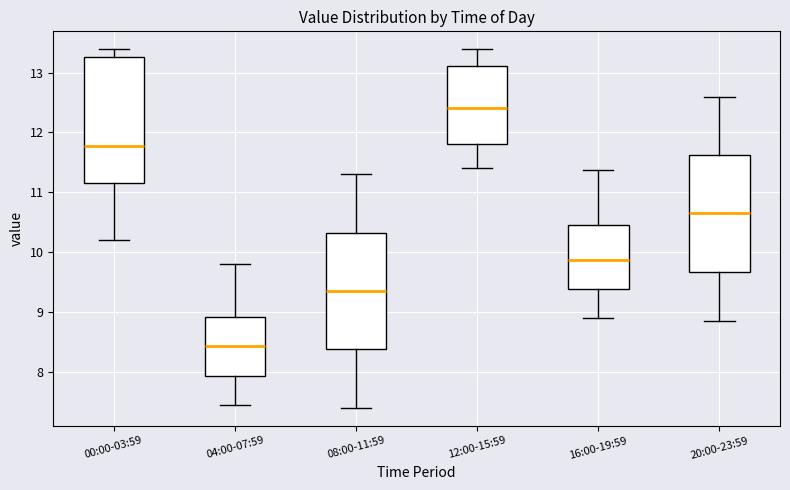

Reading left to right, read every box against the y-axis: the position of its median line, the range the box covers, and the ends of its whiskers. The values are not printed on the chart, so give them approximately, as read against the axis.

00:00-03:59: median 11.8, box 11.2 to 13.3, whiskers 10.2 to 13.4
04:00-07:59: median 8.4, box 7.9 to 8.9, whiskers 7.5 to 9.8
08:00-11:59: median 9.4, box 8.4 to 10.3, whiskers 7.4 to 11.3
12:00-15:59: median 12.4, box 11.8 to 13.1, whiskers 11.4 to 13.4
16:00-19:59: median 9.9, box 9.4 to 10.5, whiskers 8.9 to 11.4
20:00-23:59: median 10.7, box 9.7 to 11.6, whiskers 8.9 to 12.6